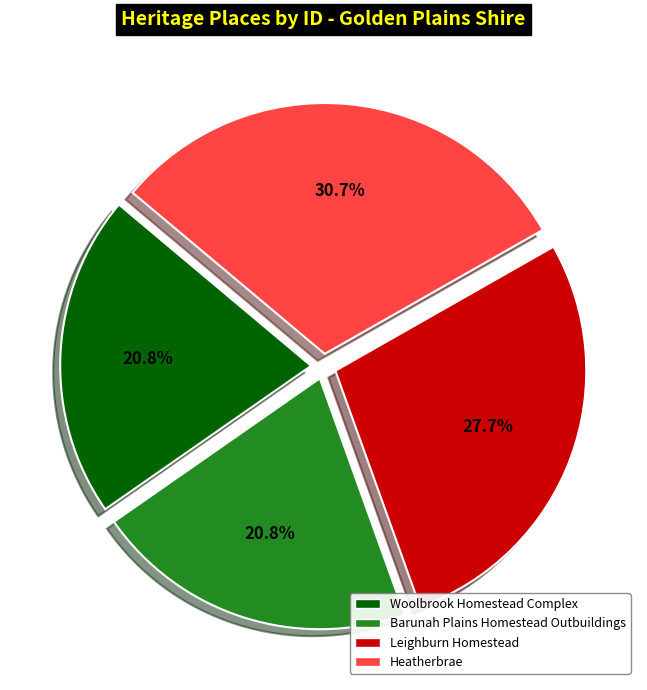

Does any single category account for the majority?

No